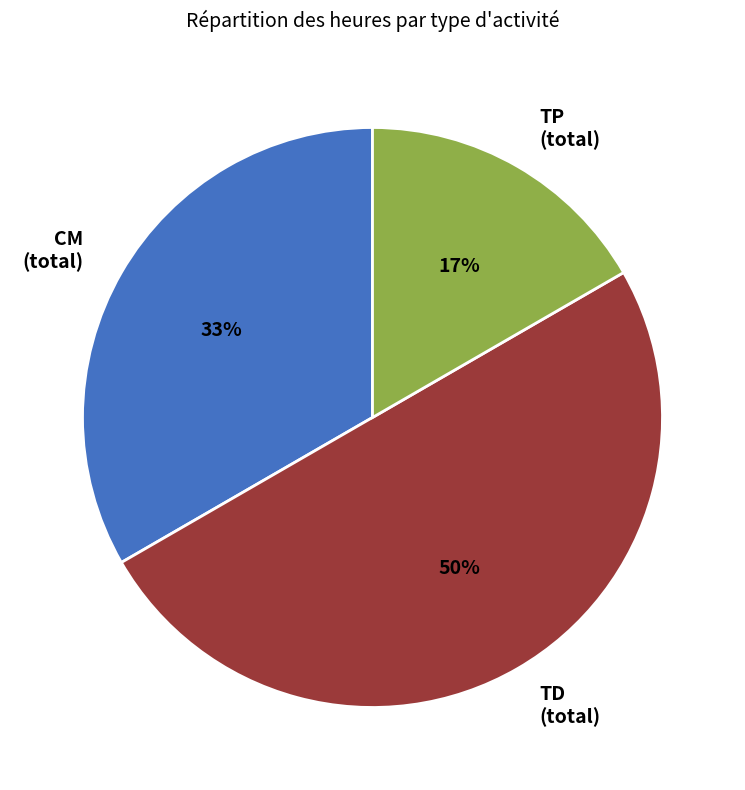

To the nearest percent, what percentage of the pie is TP (total)?

17%